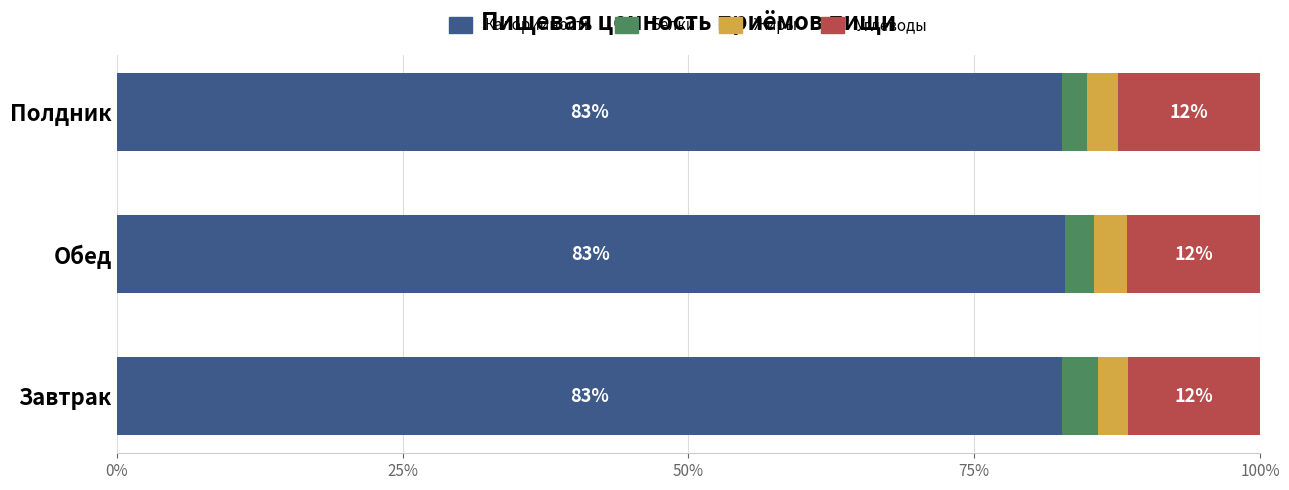

Is it true that Калорийность equals 130.3 at Полдник?

False